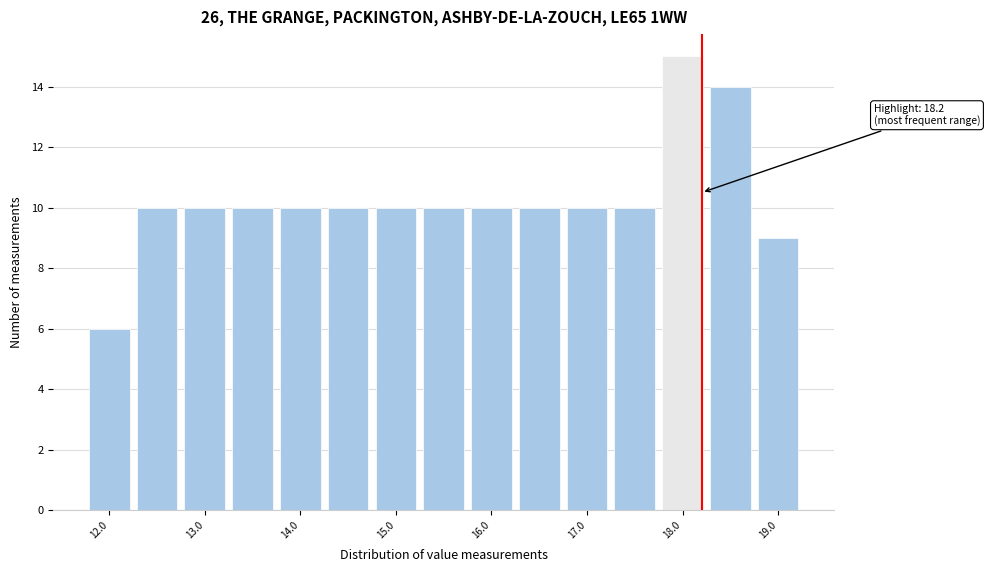

Which range on the x-axis has the tallest bar?

17.75 to 18.25